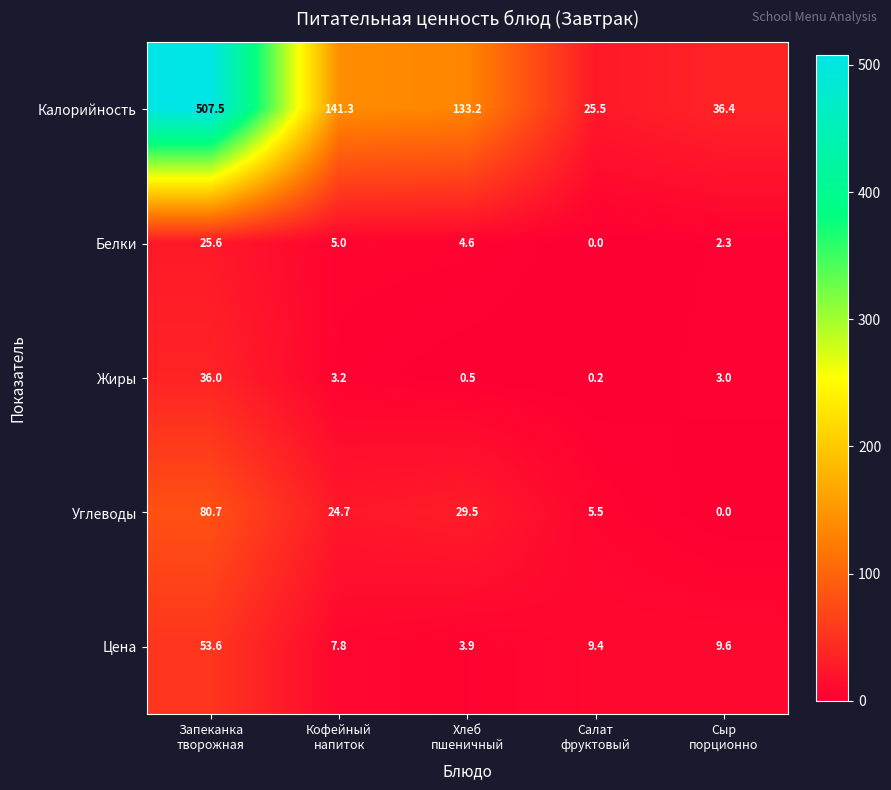

Reading left to right, what are all the values shown in this chart?

Калорийность: 507.5	141.3	133.2	25.5	36.4
Белки: 25.6	5.0	4.6	0.0	2.3
Жиры: 36.0	3.2	0.5	0.2	3.0
Углеводы: 80.7	24.7	29.5	5.5	0.0
Цена: 53.6	7.8	3.9	9.4	9.6